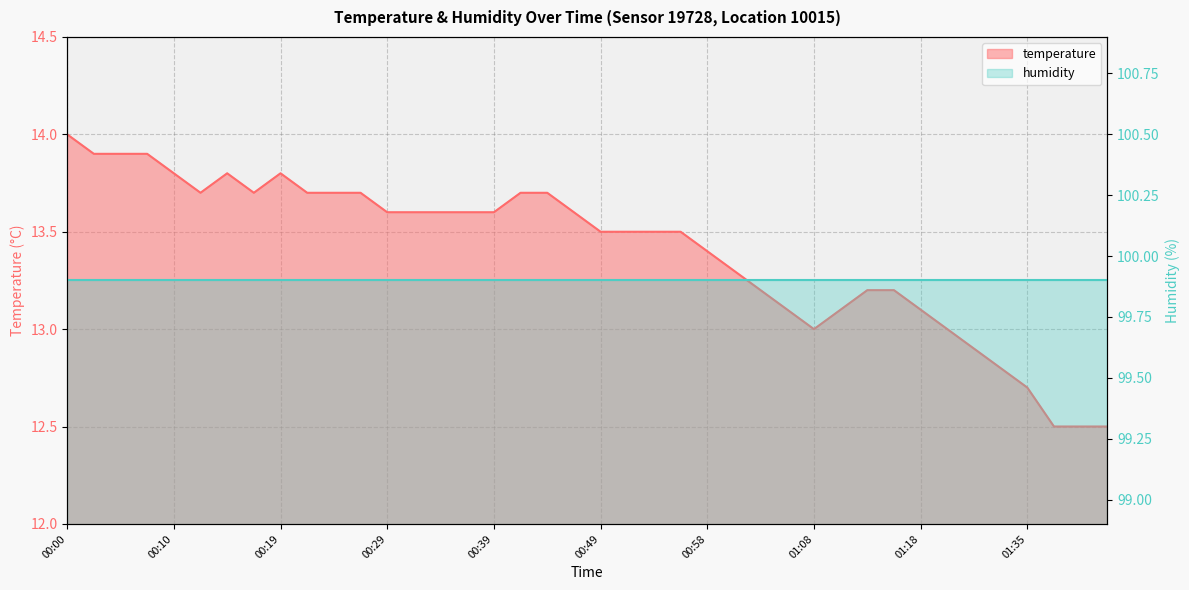

Approximately how many times larger is the value at 00:36 compared to 01:27?

1.1